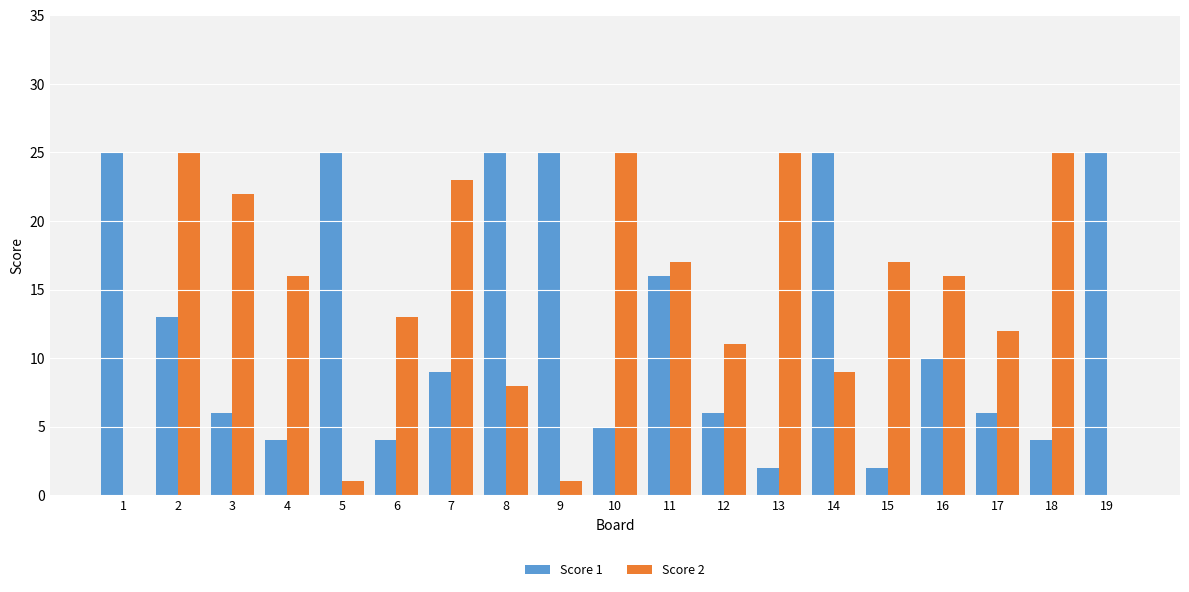

Which series changed the most between 6 and 18?

Score 2